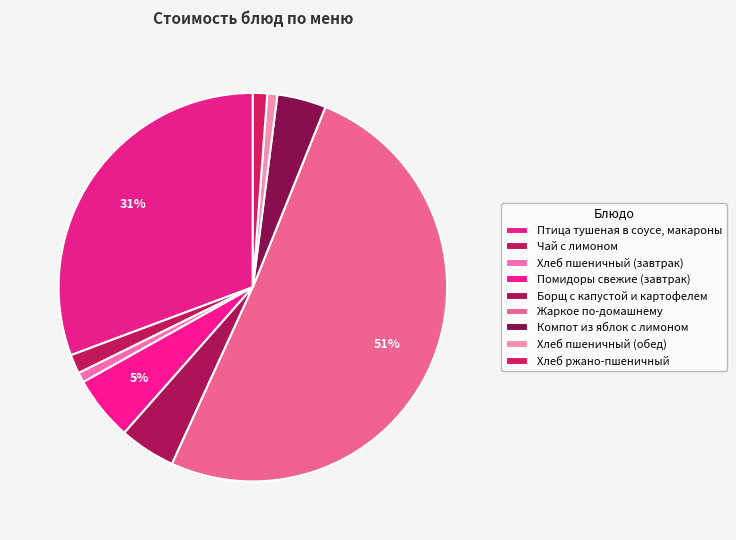

What percentage is the Птица тушеная в соусе, макароны slice, to the nearest percent?

31%